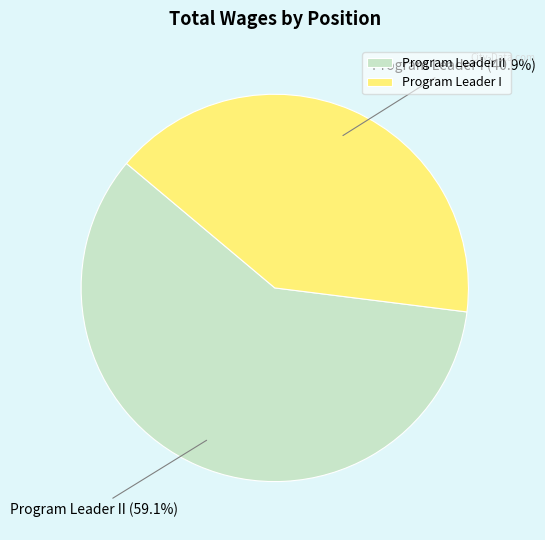

To the nearest percent, what is the difference between the largest and smallest slice percentages?

18%